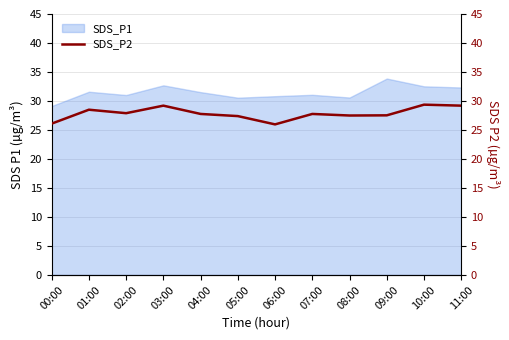

How many points are higher than both their immediate neighbors (excluding endpoints)?

4